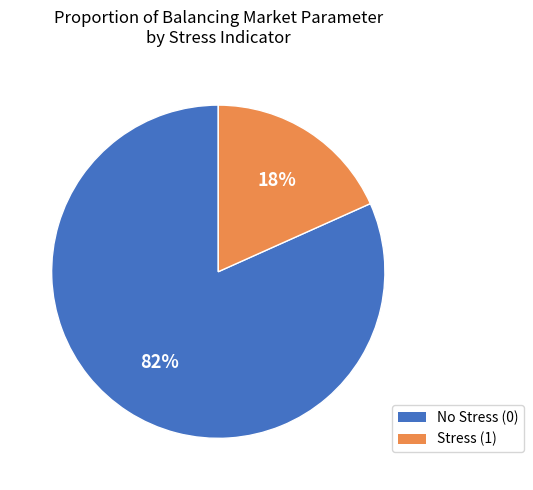

Is it true that Stress (1) is 10% of the pie?

False